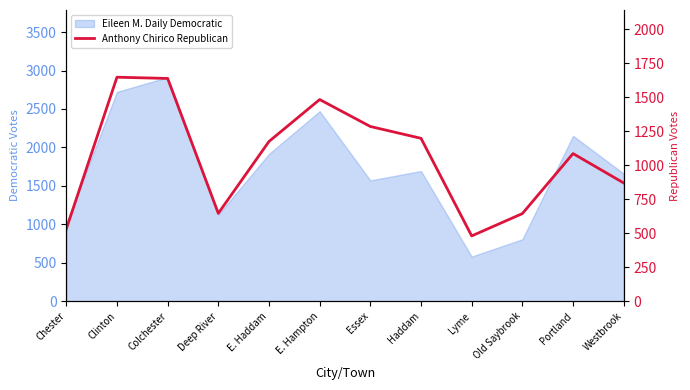

Approximately how many times larger is the value at E. Haddam compared to E. Hampton?

0.8